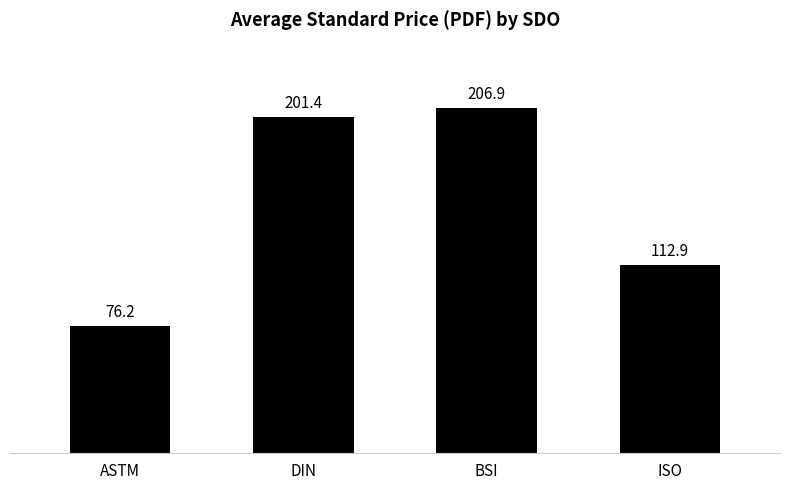

What is the value of the 1st bar from the left?

76.2